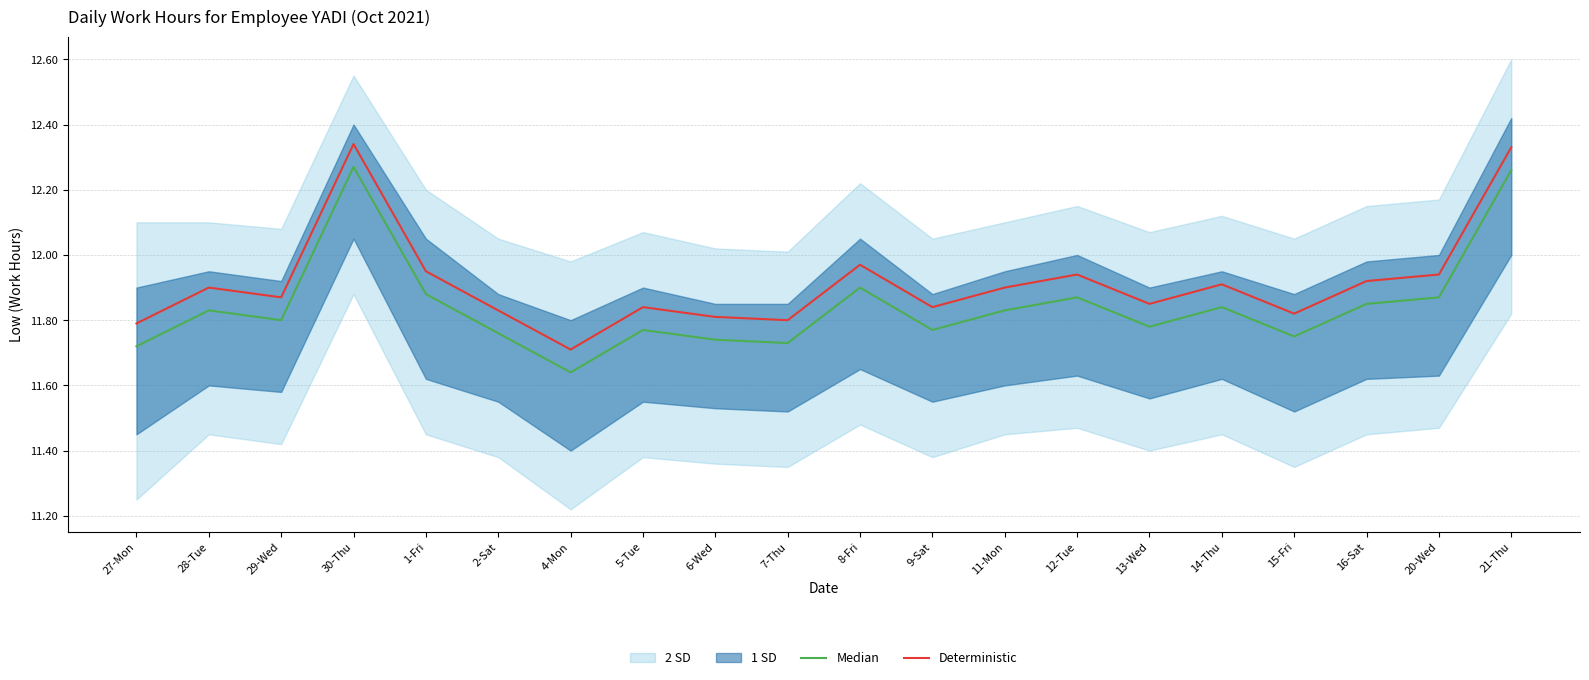

The Deterministic series shows 5.6 at 7-Thu. True or false?

False